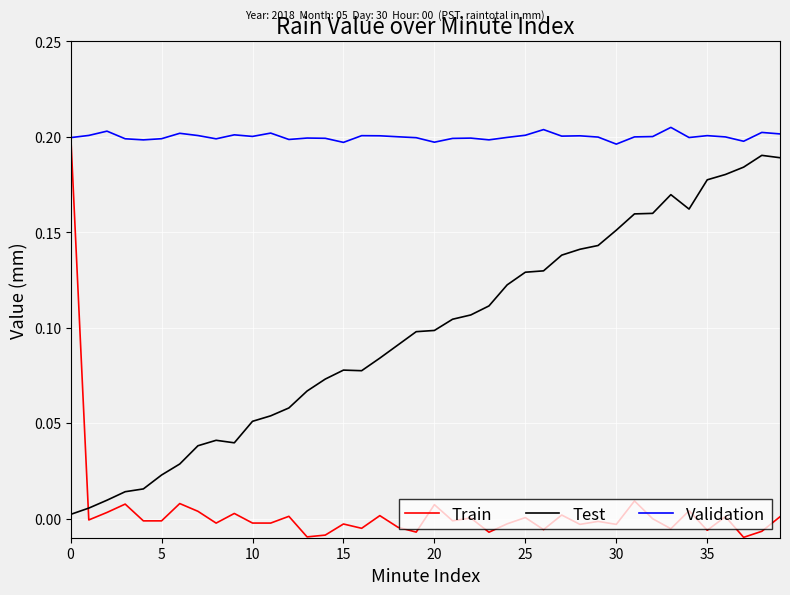

True or false: Test and Validation cross at least once.

False